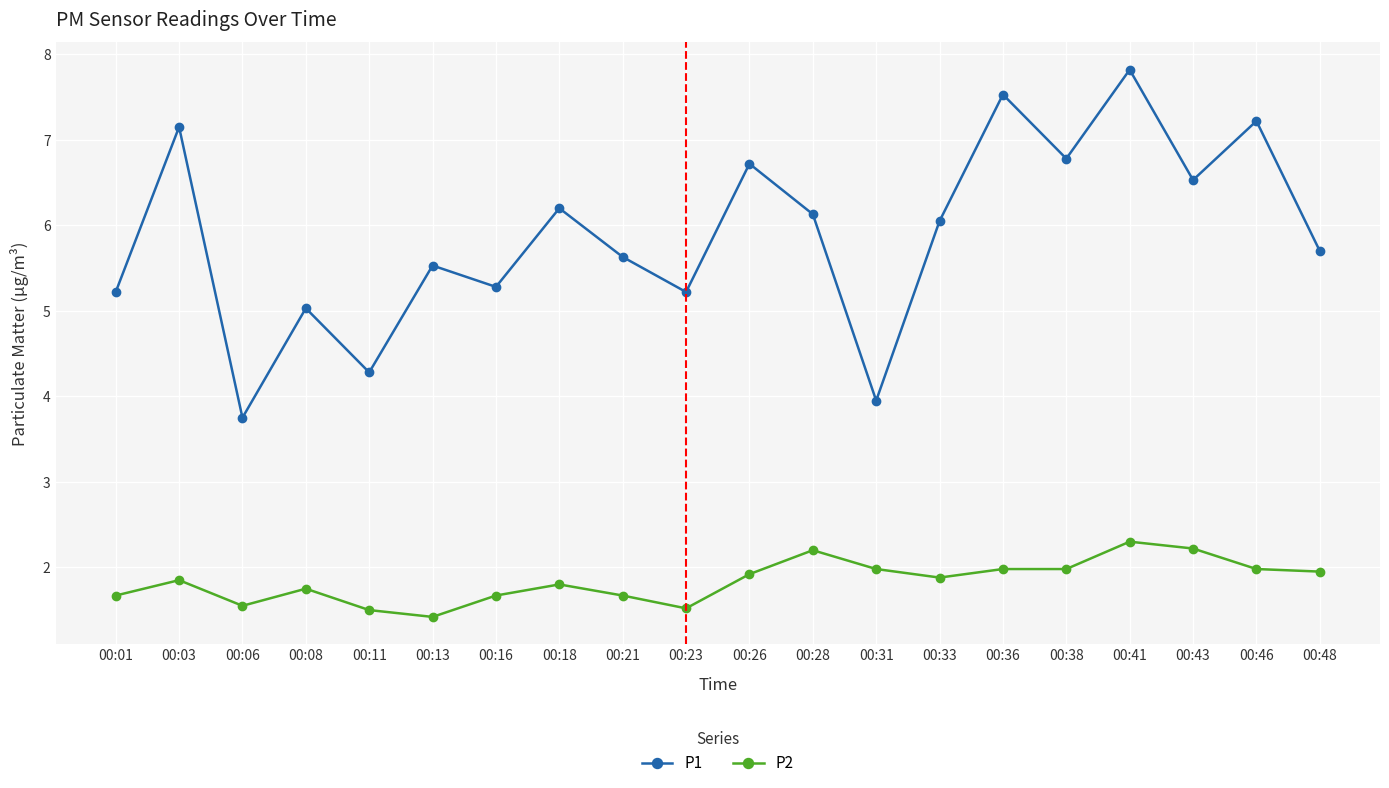

True or false: P2 and P1 intersect in this chart.

False